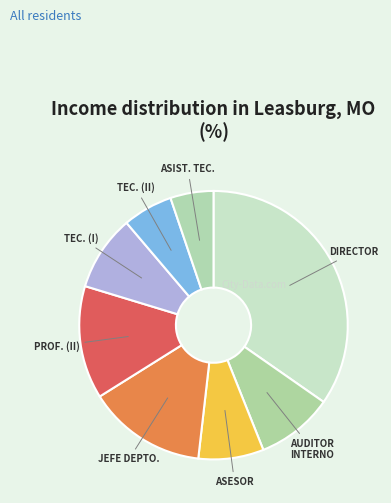

What is the largest slice in the pie chart?

DIRECTOR